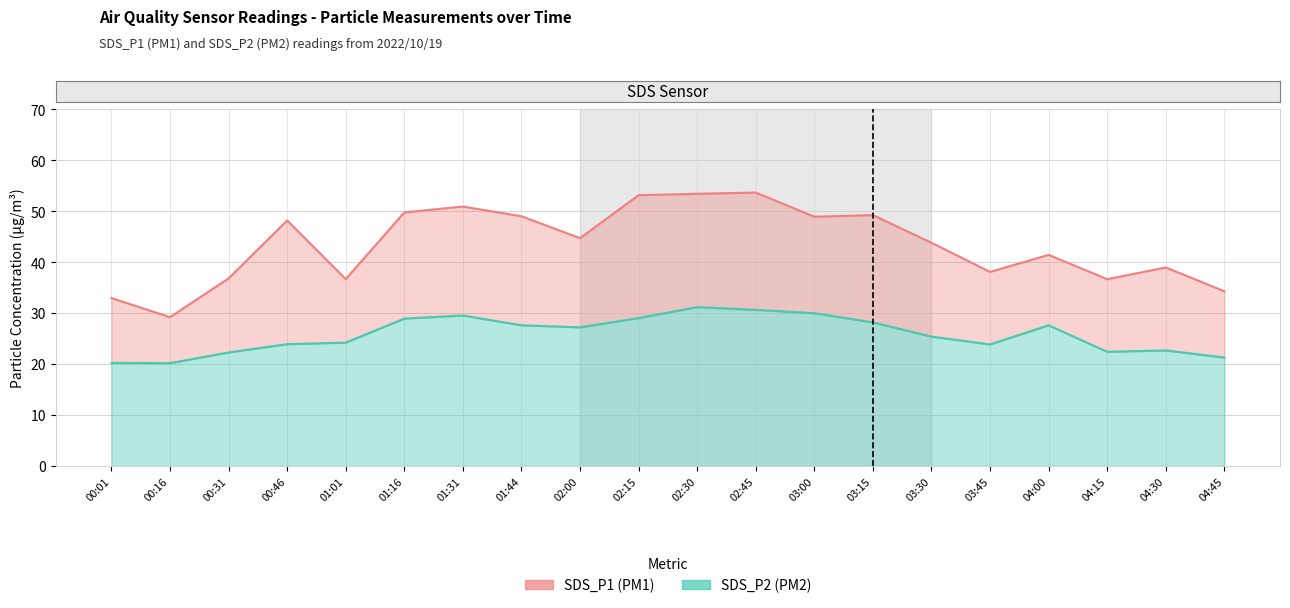

How many data points in SDS_P1 (PM1) are less than 44?

10